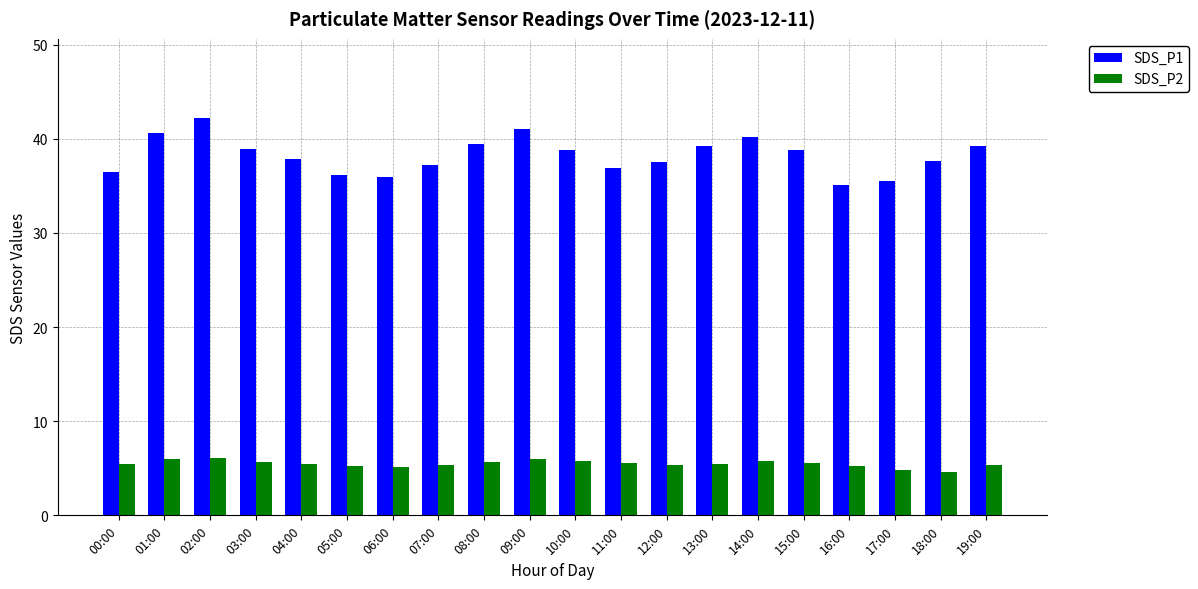

How many categories are shown in the chart?

20